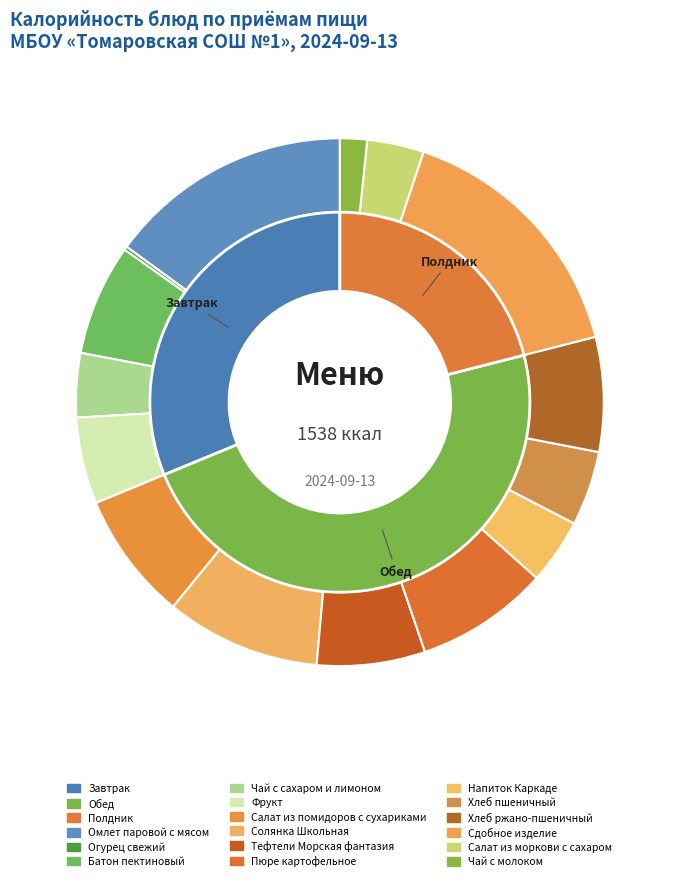

Does Чай с молоком represent more than half of the total?

No